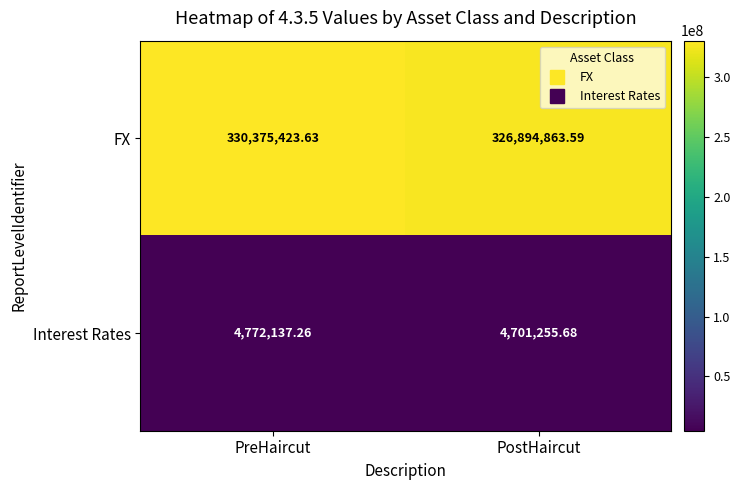

Rank the series by their maximum value, from lowest to highest.

Interest Rates, FX